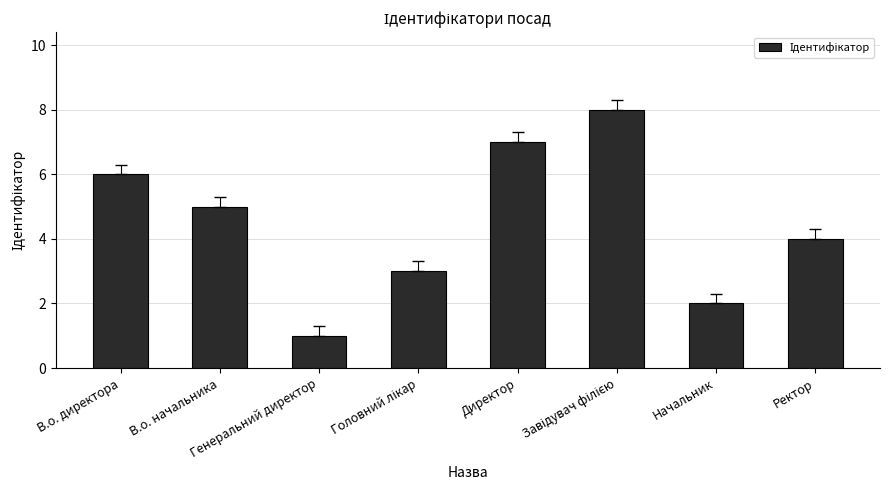

What is the sum of all values?

36